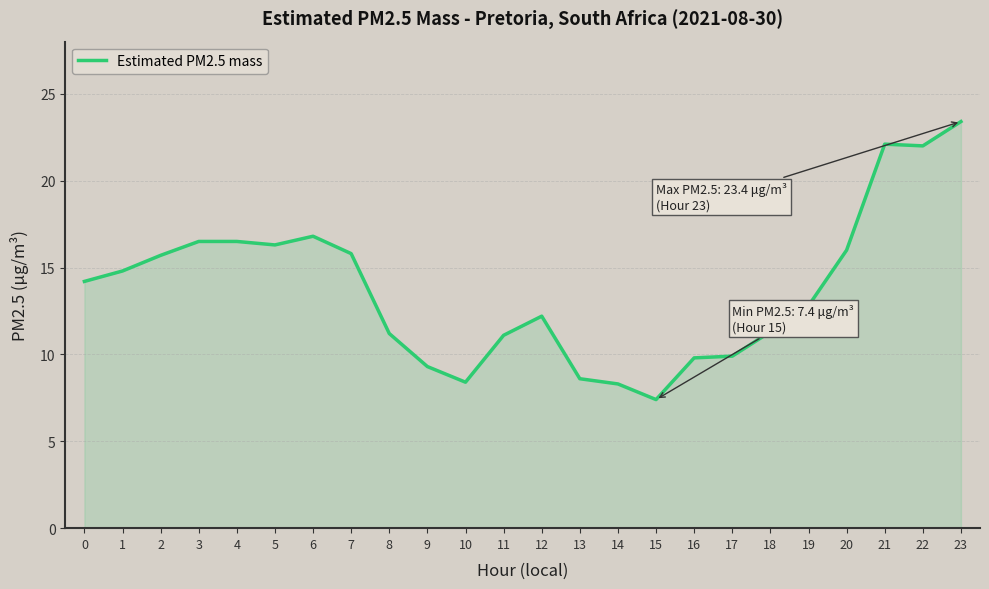

Where is the data nearest to the value 15?

1